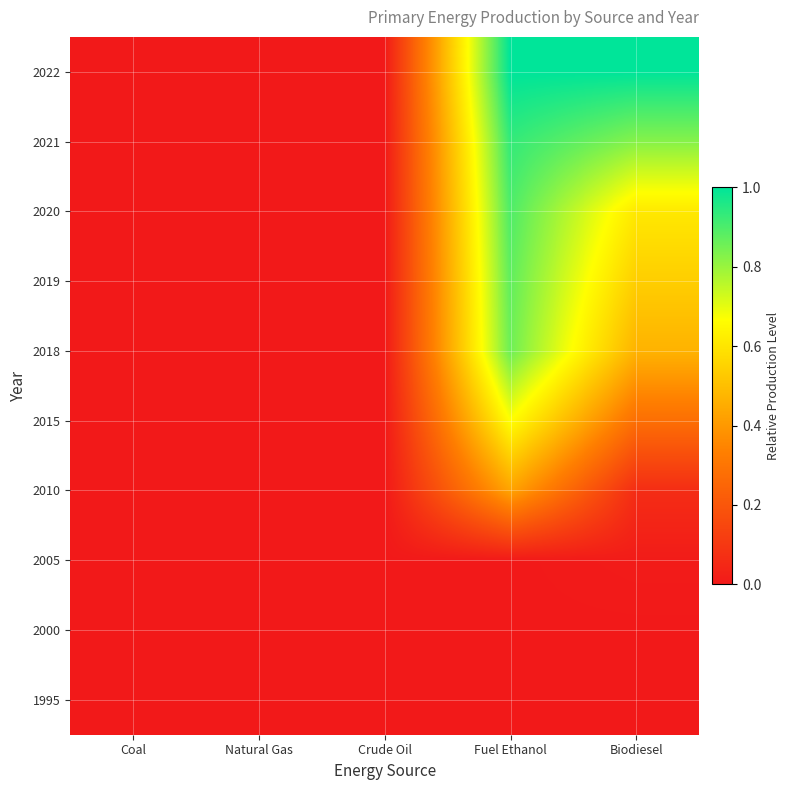

Is it true that 1995 equals 0.0 at Biodiesel?

True